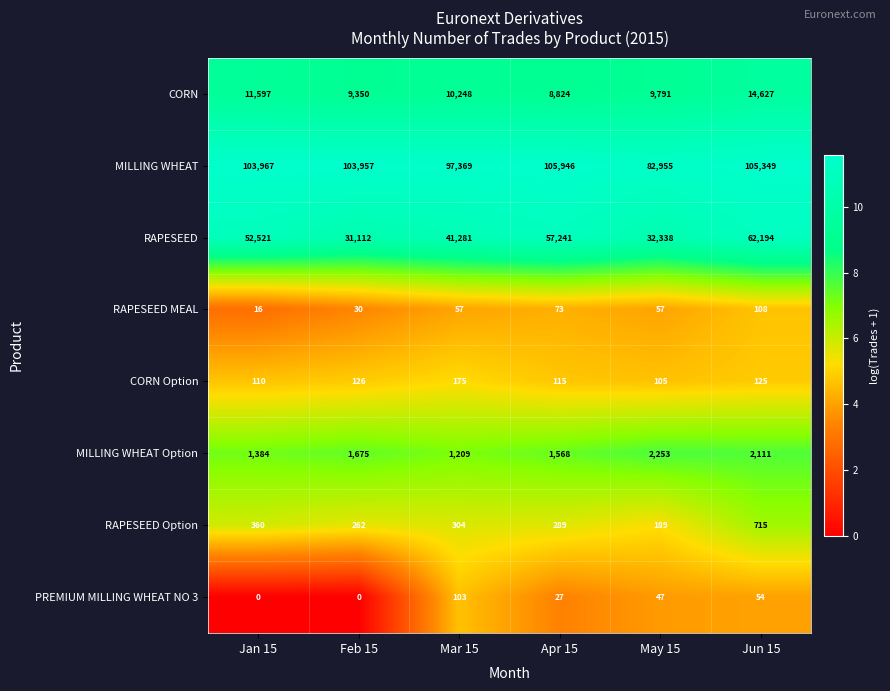

What is the average value of the MILLING WHEAT series?

99924